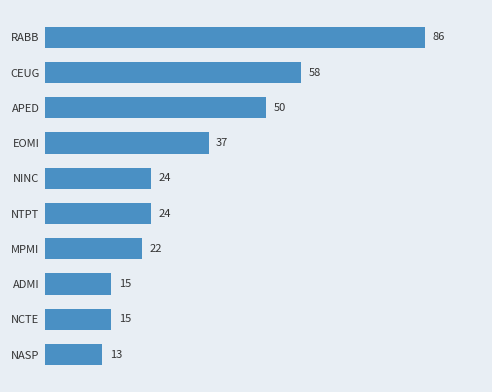

At which category does the chart reach its minimum across all series?

NASP